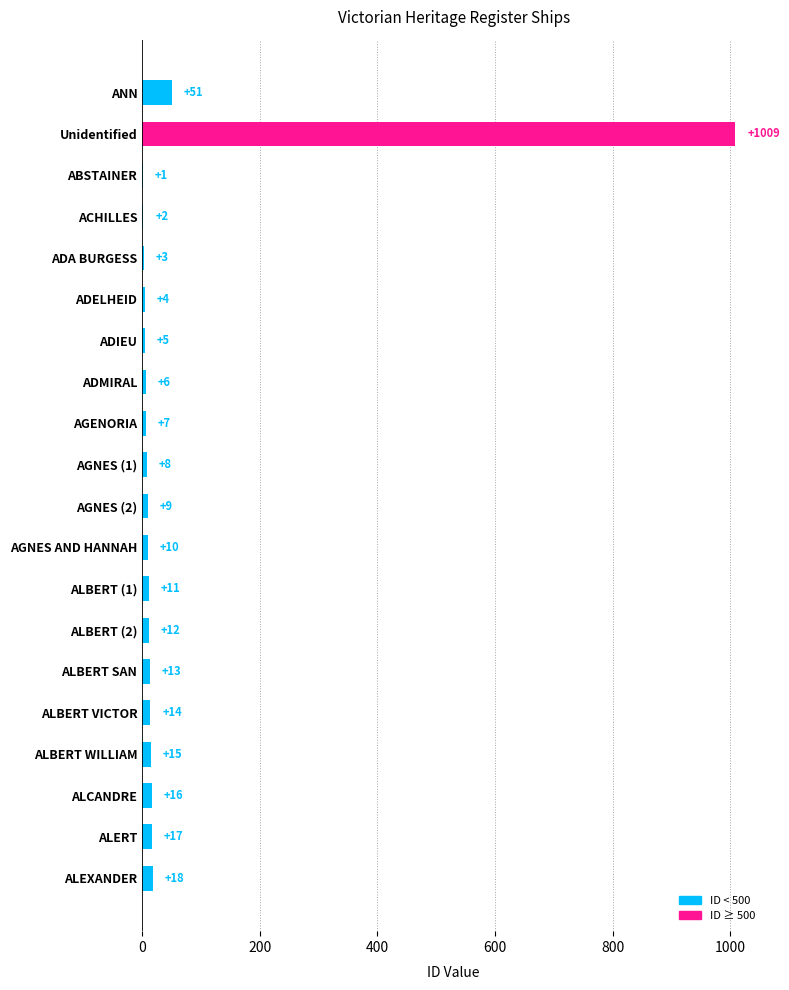

Reading top to bottom, what are all the values shown in this chart?

ANN=51	Unidentified=1009	ABSTAINER=1	ACHILLES=2	ADA BURGESS=3	ADELHEID=4	ADIEU=5	ADMIRAL=6	AGENORIA=7	AGNES (1)=8	AGNES (2)=9	AGNES AND HANNAH=10	ALBERT (1)=11	ALBERT (2)=12	ALBERT SAN=13	ALBERT VICTOR=14	ALBERT WILLIAM=15	ALCANDRE=16	ALERT=17	ALEXANDER=18